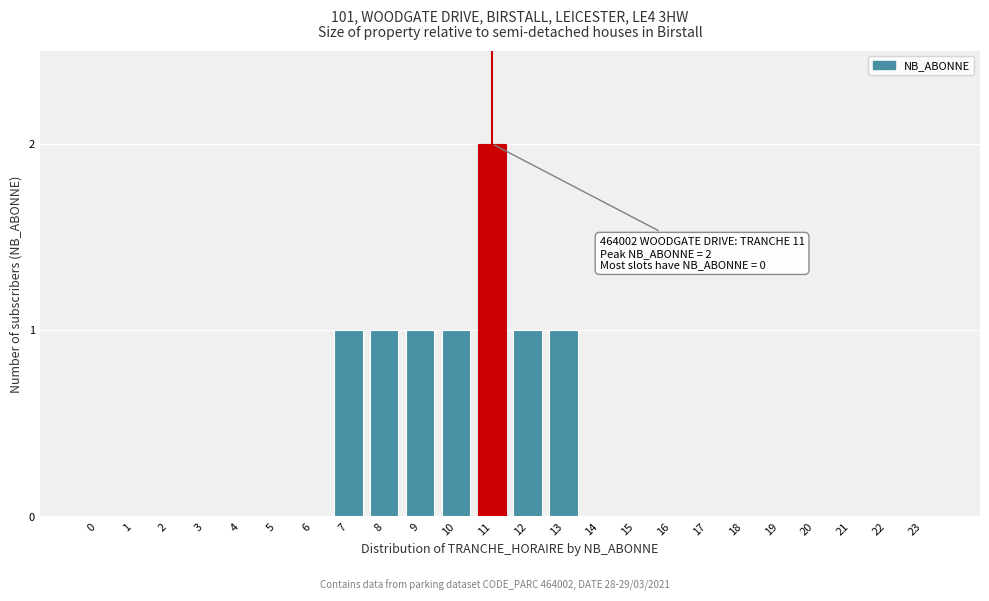

Reading left to right, transcribe all the data shown in this chart.

0=0	1=0	2=0	3=0	4=0	5=0	6=0	7=1	8=1	9=1	10=1	11=2	12=1	13=1	14=0	15=0	16=0	17=0	18=0	19=0	20=0	21=0	22=0	23=0